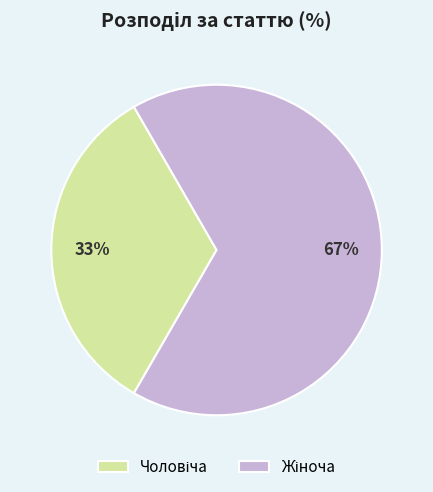

Is there any slice that represents more than half of the pie?

Yes